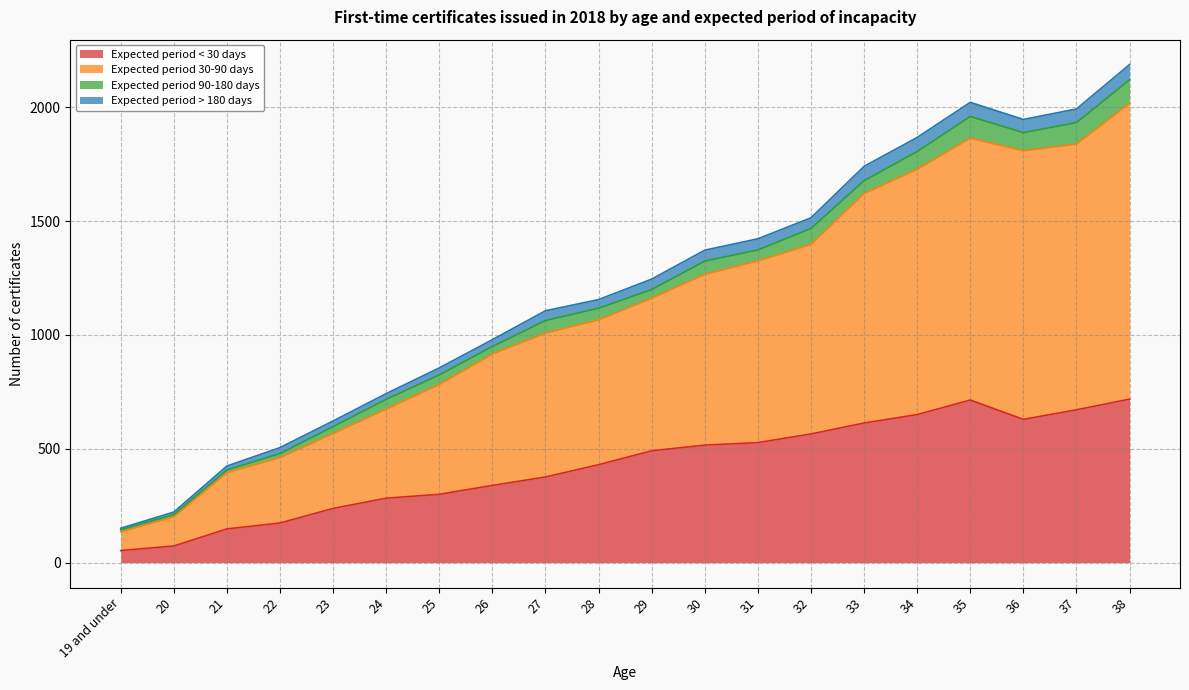

What position from the right is 36?

3